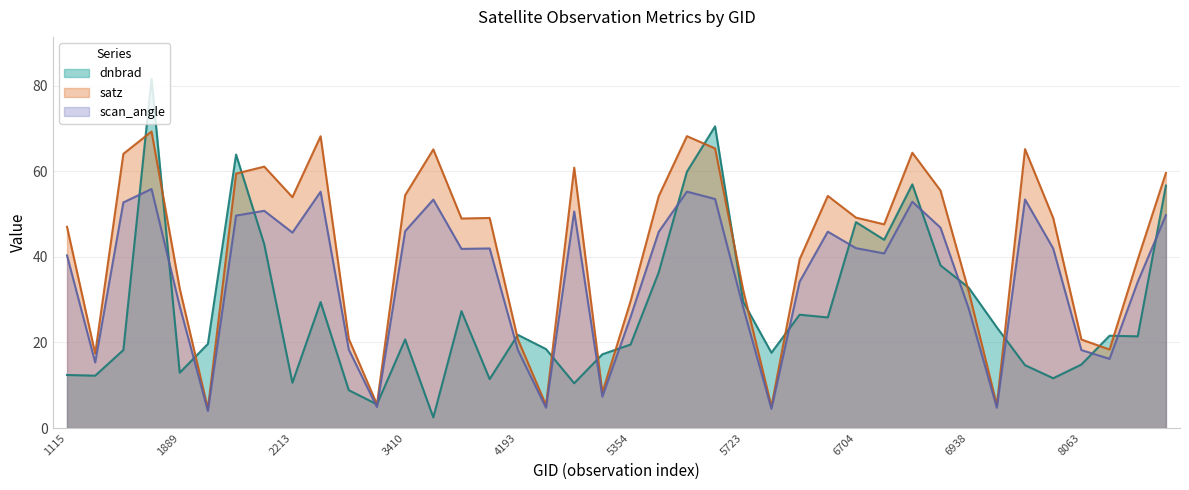

Where is the first local minimum for scan_angle?

1709